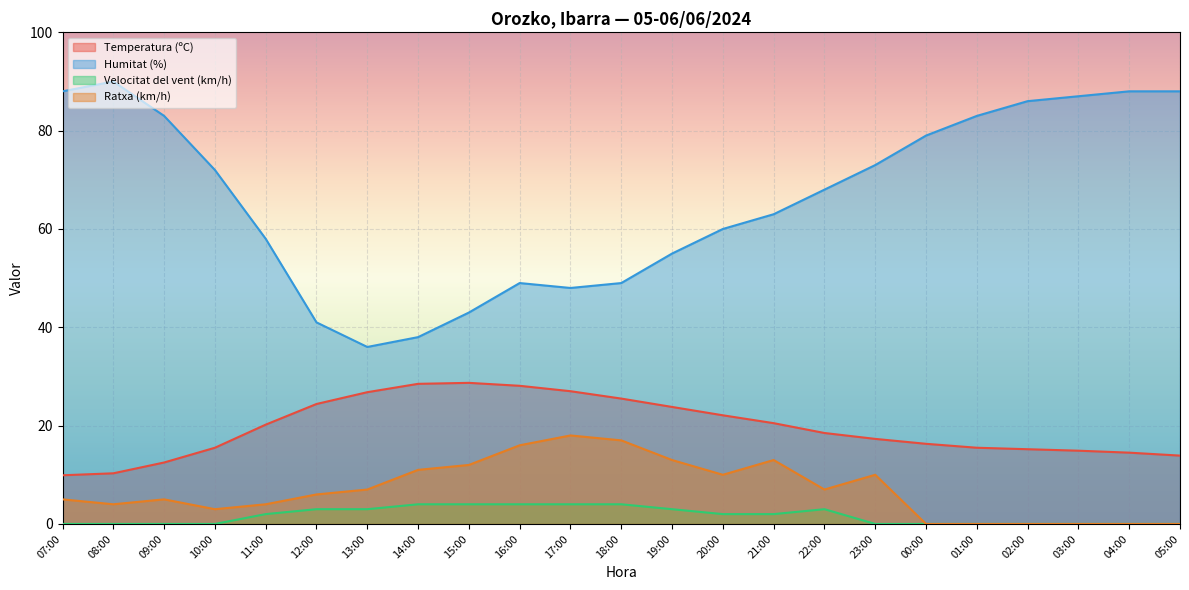

What are all the series names shown in the legend?

Temperatura (ºC), Humitat (%), Velocitat del vent (km/h), Ratxa (km/h)